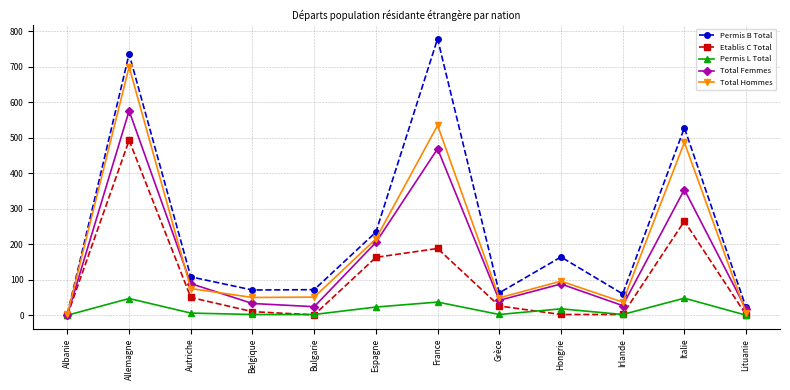

Where is Total Femmes nearest to the value 288?

Italie